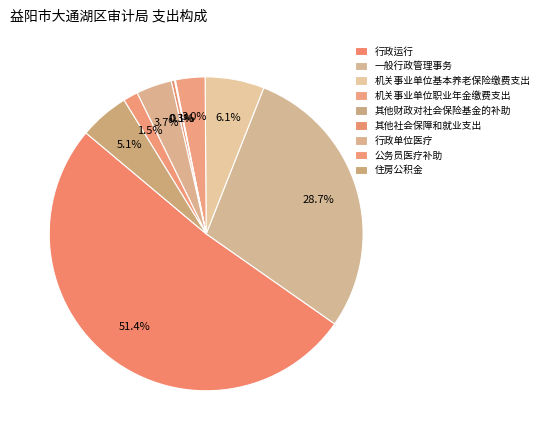

How many slices are in this pie chart?

9